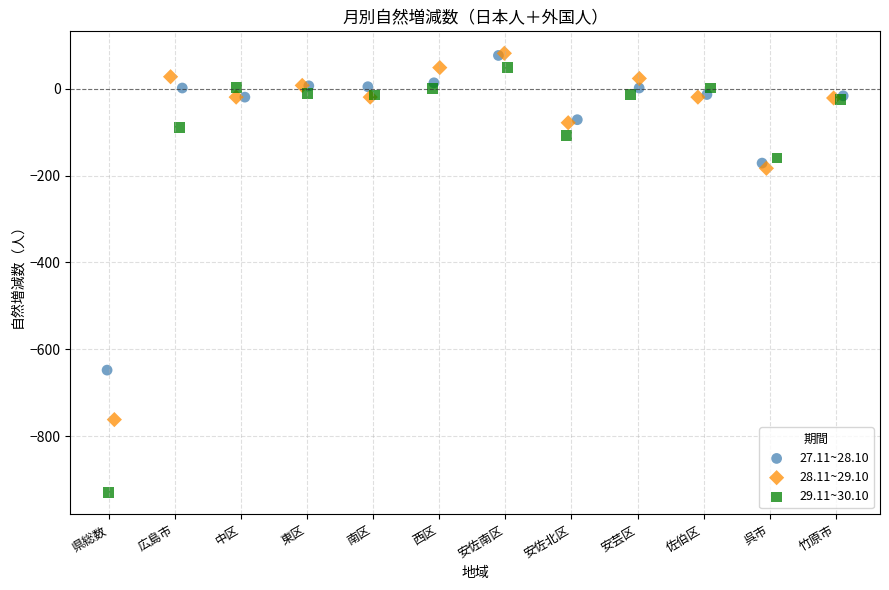

Which series has the widest spread of Y values?

29.11~30.10